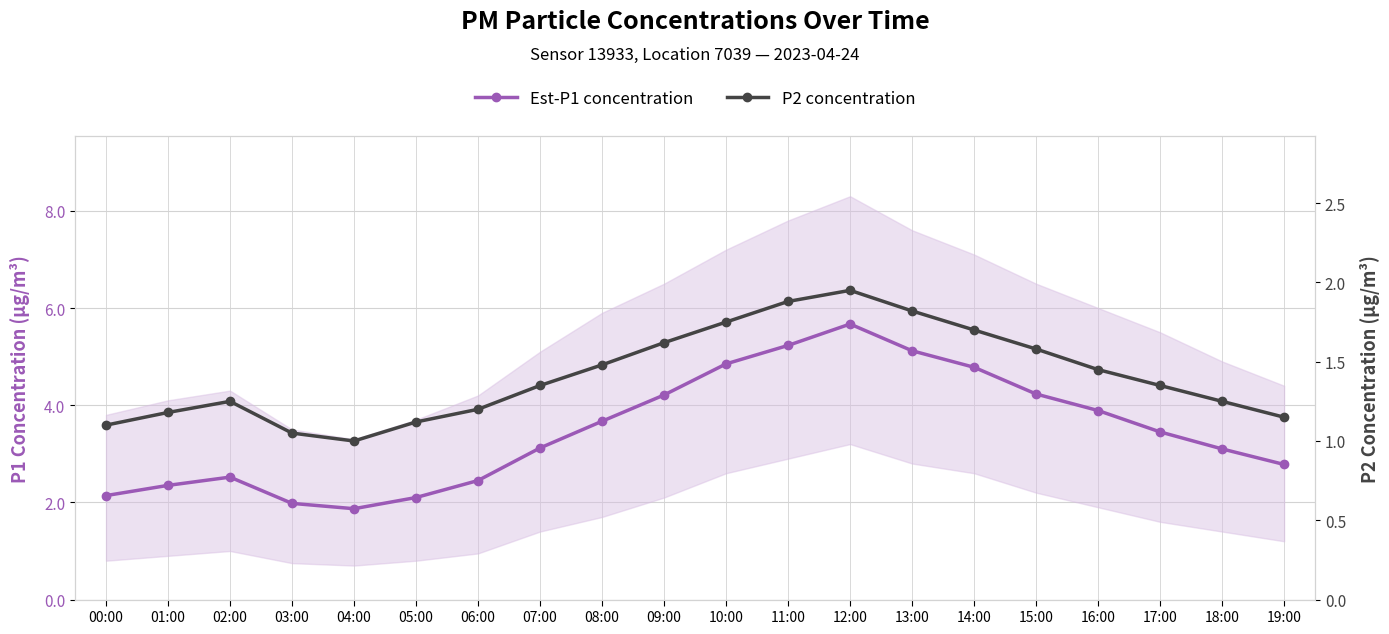

In P2 concentration, how many points are higher than both neighbors (excluding endpoints)?

2